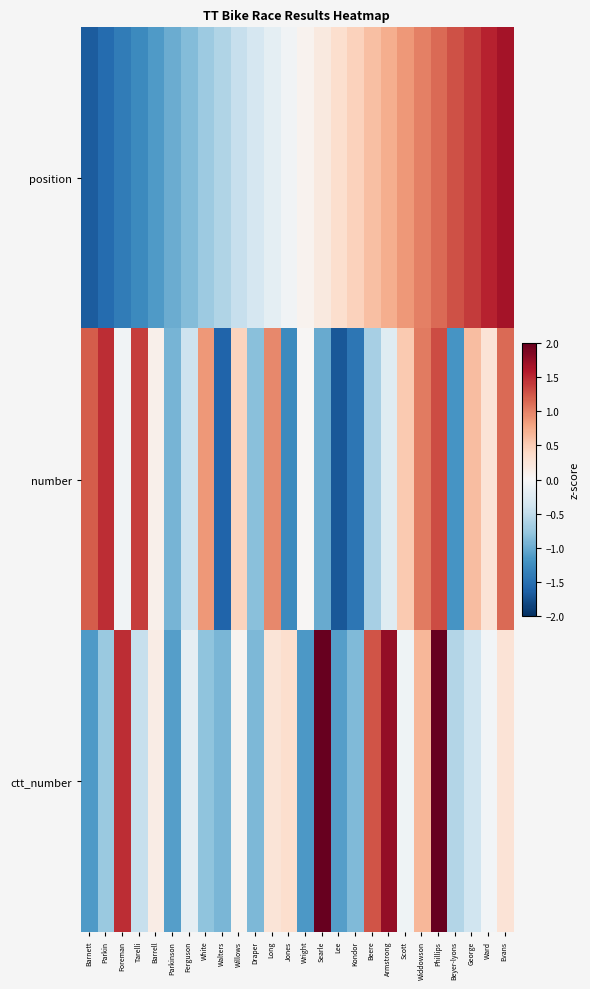

Which series has the largest range (max minus min)?

position